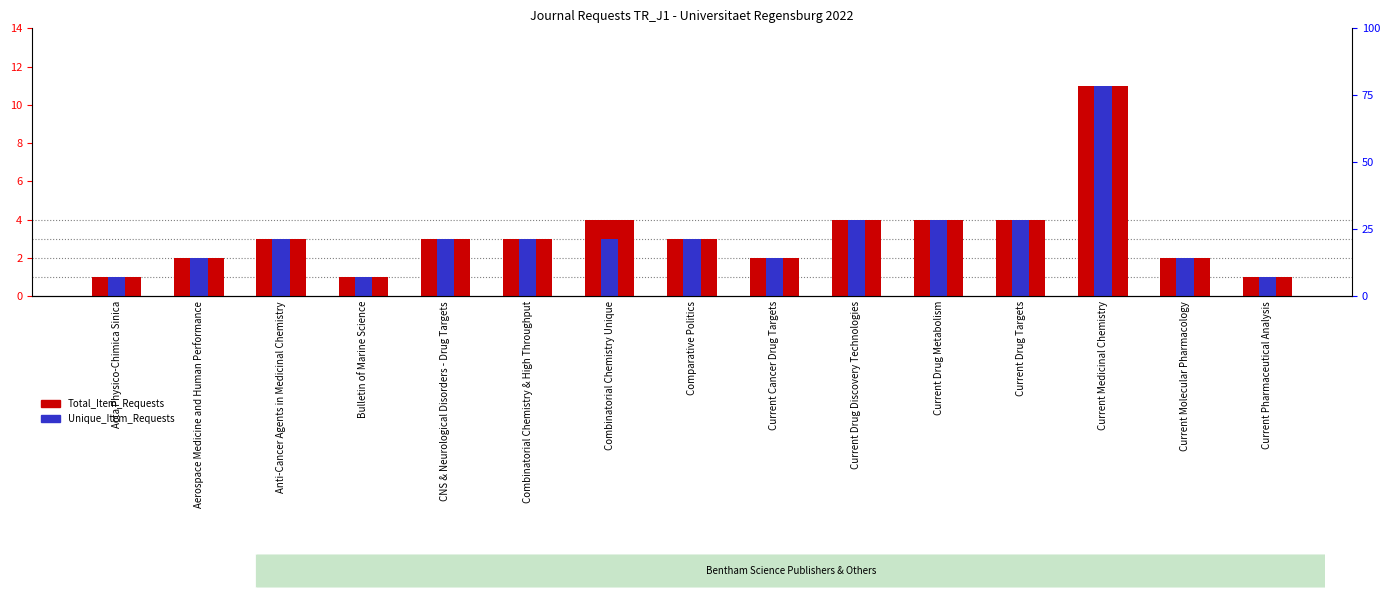

Reading left to right, transcribe all the data shown in this chart.

Total_Item_Requests: 1	2	3	1	3	3	4	3	2	4	4	4	11	2	1
Unique_Item_Requests: 1	2	3	1	3	3	3	3	2	4	4	4	11	2	1